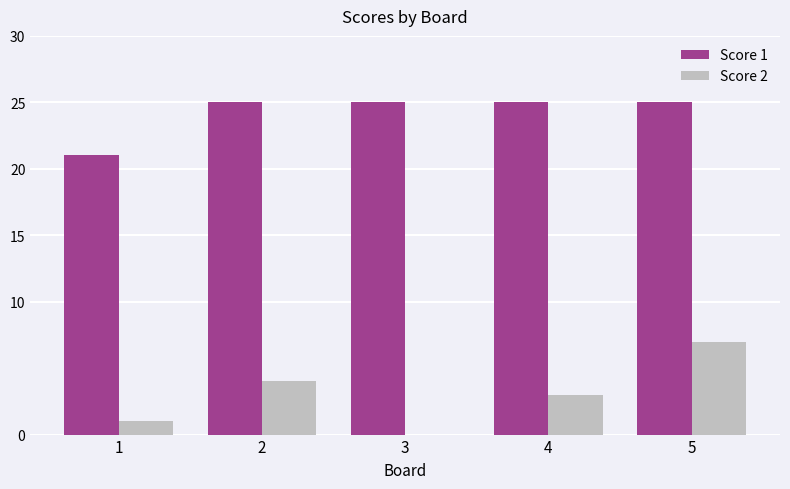

The value of Score 2 at 5 is 5. True or false?

False